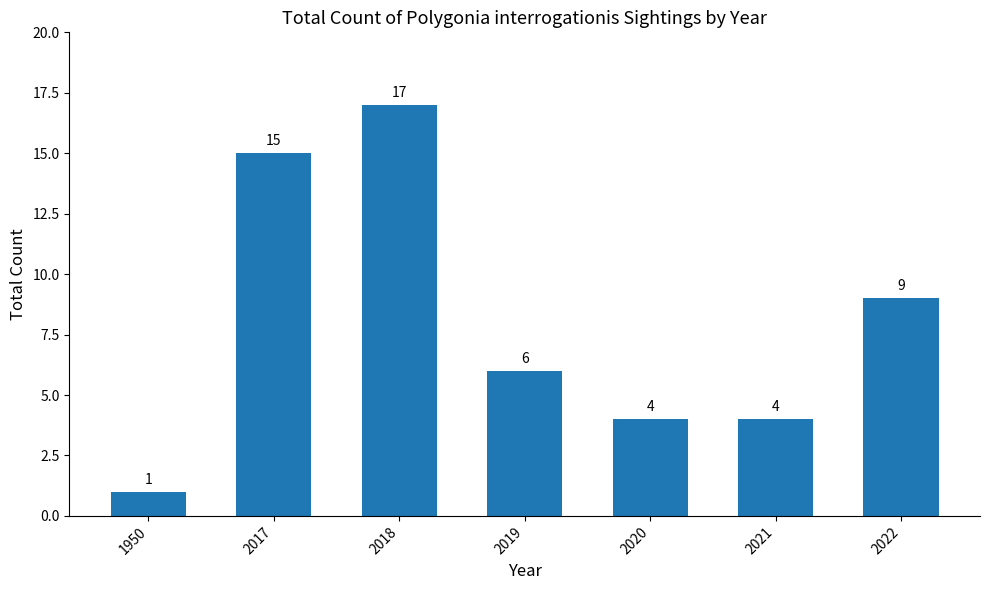

What is the maximum value shown in the chart?

17